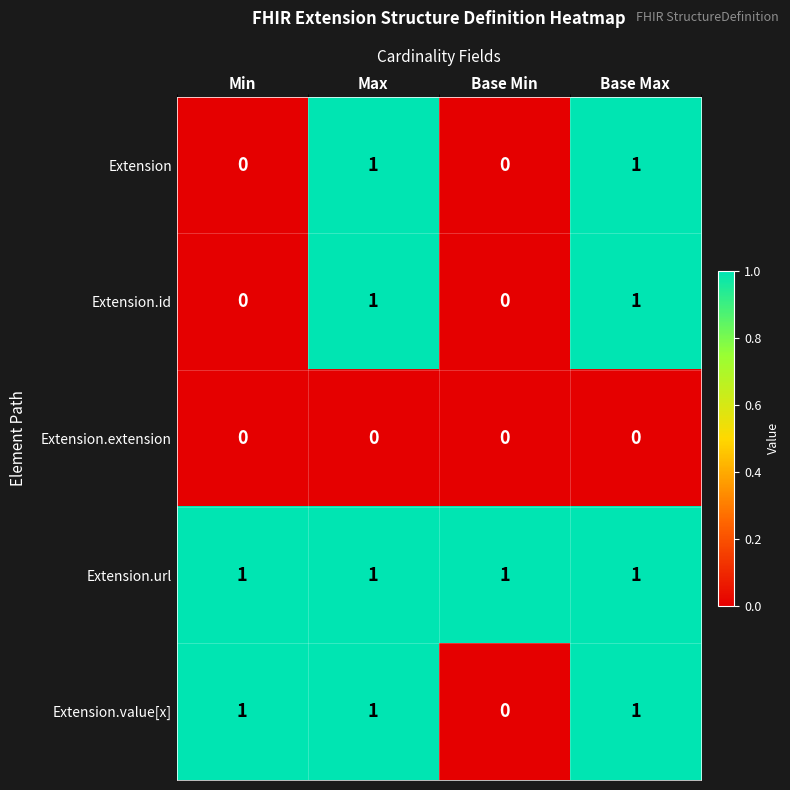

At how many categories does at least one series exceed 0?

4